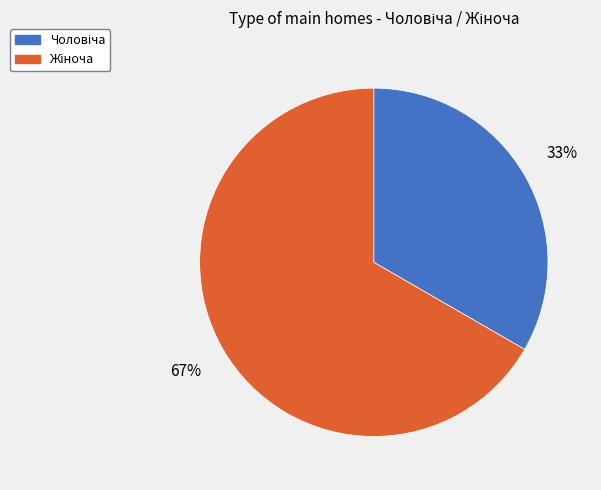

Is there any slice that represents more than half of the pie?

Yes